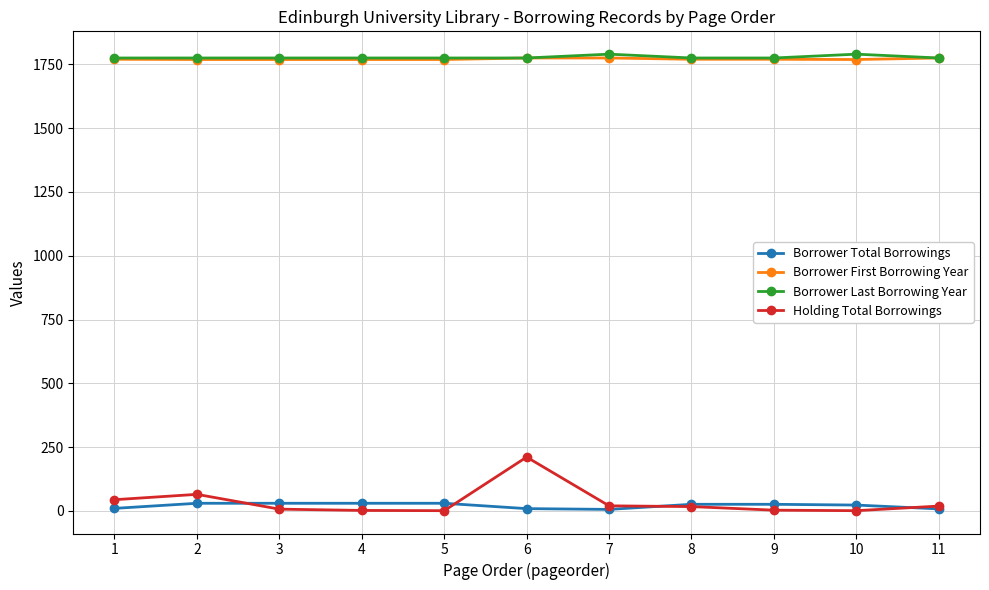

True or false: Borrower Total Borrowings and Borrower Last Borrowing Year cross at least once.

False